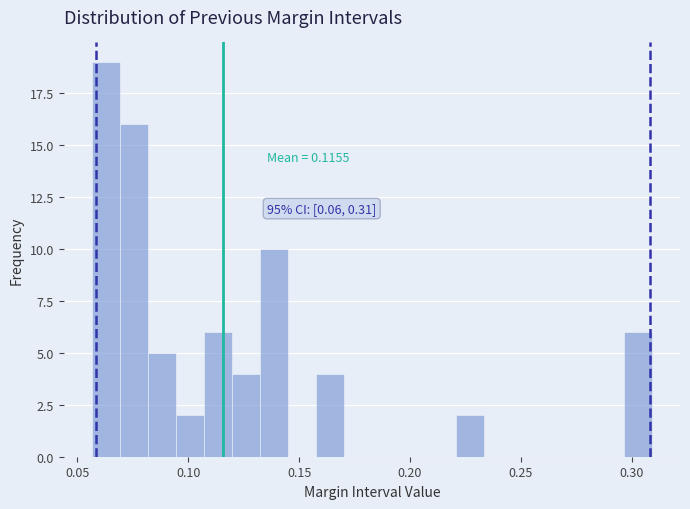

Around what value on the x-axis is the tallest bar? Give the approximate position of its centre, as read against the axis.

0.065